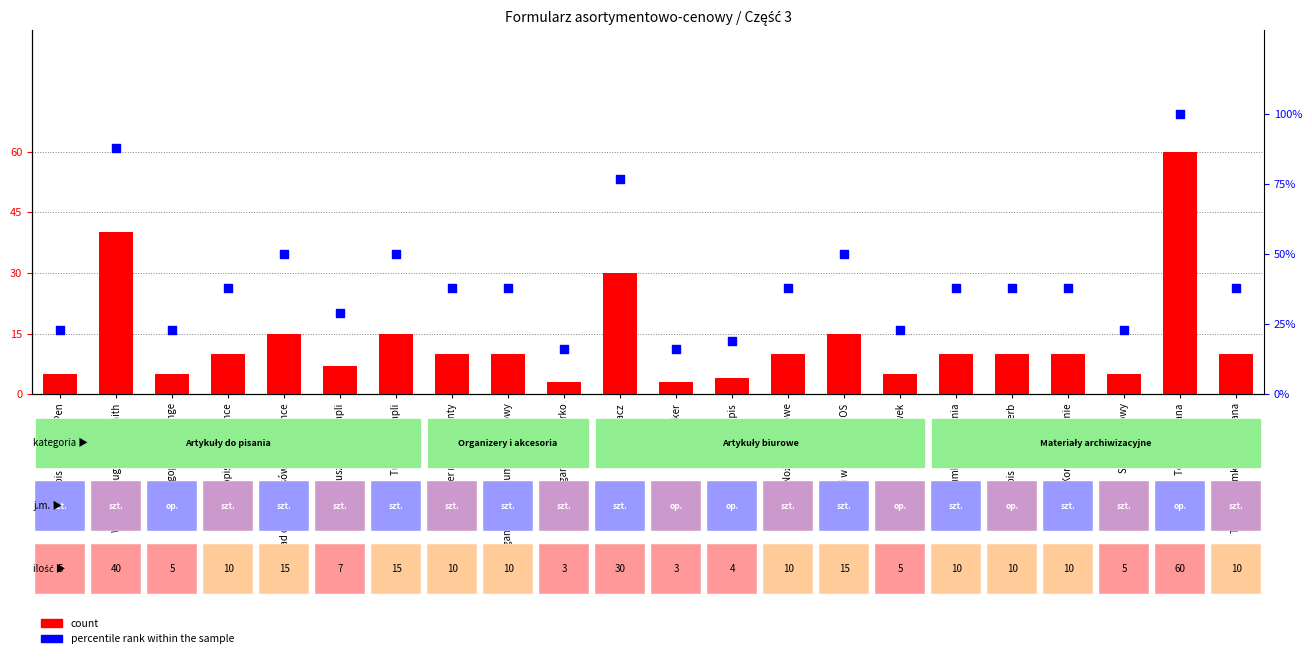

What is the total value across all series at Długopis BIC Orange?

28